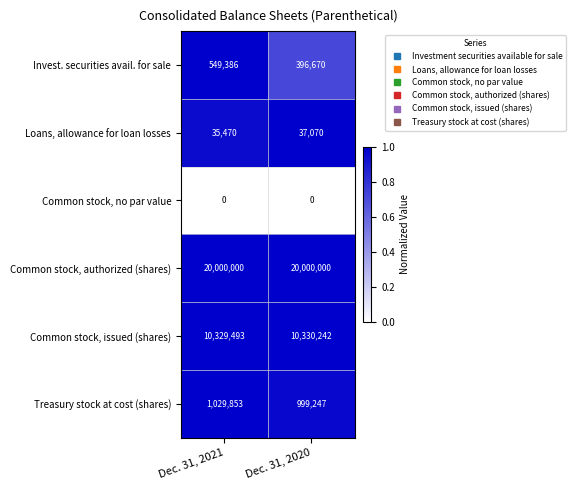

Reading left to right, extract all data points from this chart.

Invest. securities avail. for sale: 549386	396670
Loans, allowance for loan losses: 35470	37070
Common stock, no par value: 0	0
Common stock, authorized (shares): 20000000	20000000
Common stock, issued (shares): 10329493	10330242
Treasury stock at cost (shares): 1029853	999247